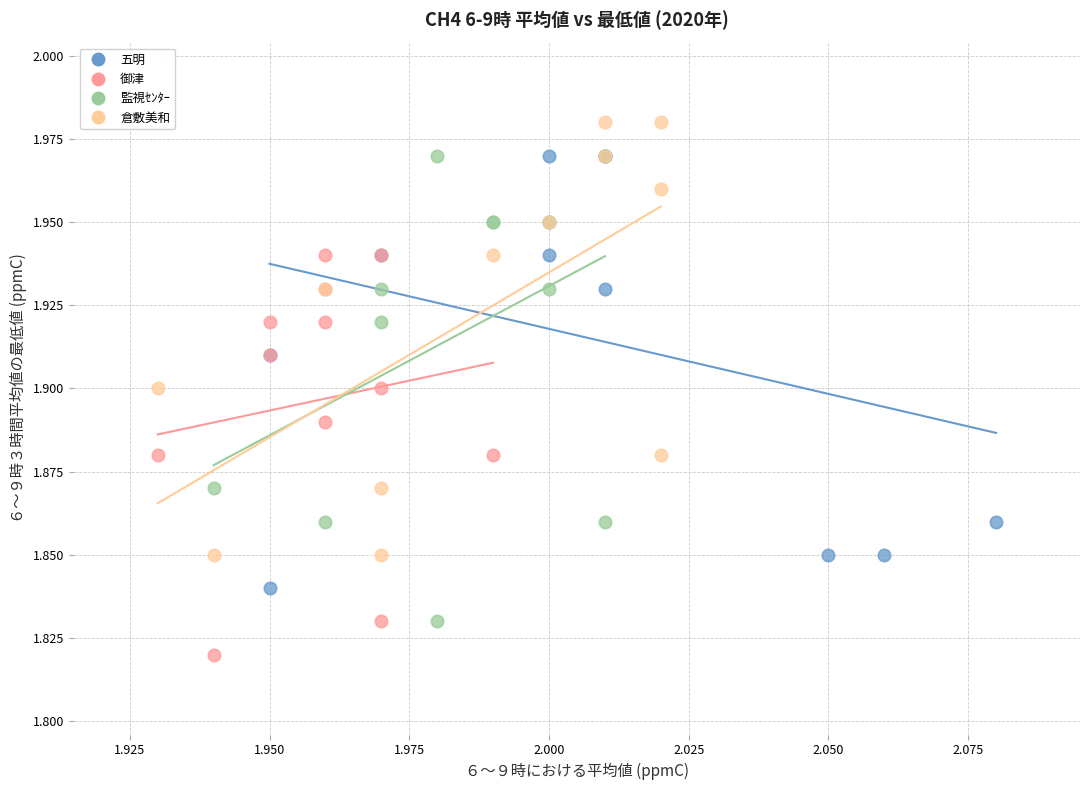

Which series contains the highest Y value?

倉敷美和